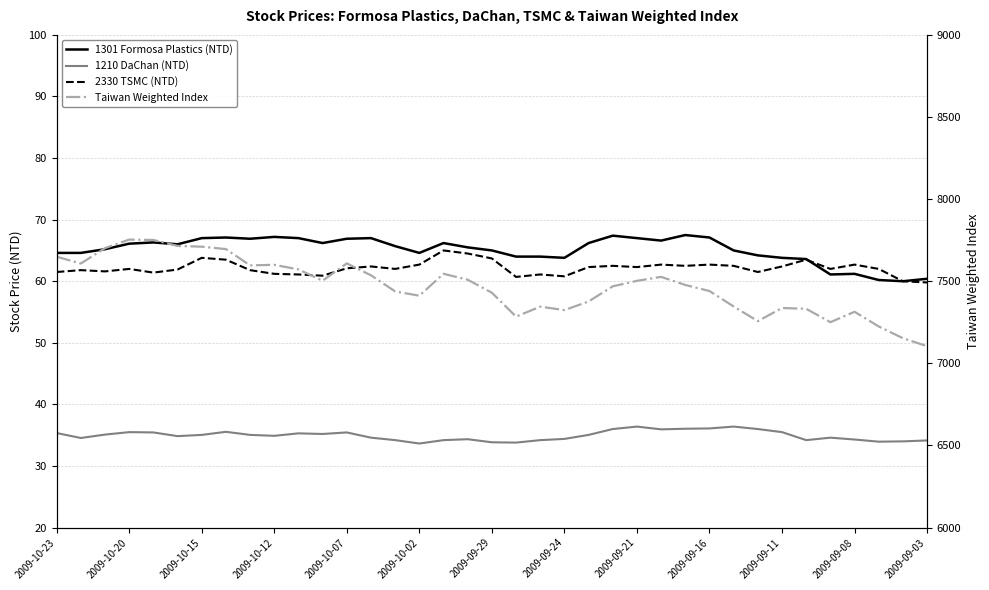

What is the lowest value of the Taiwan Weighted Index series?

7104.6